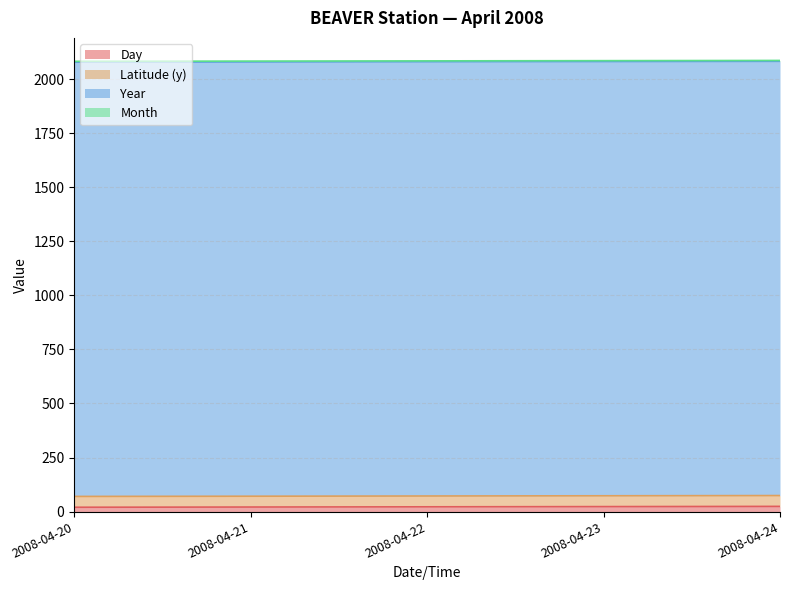

Reading left to right, extract all data points from this chart.

Day: 20.0	21.0	22.0	23.0	24.0
Latitude (y): 50.0	50.0	50.0	50.0	50.0
Year: 2008.0	2008.0	2008.0	2008.0	2008.0
Month: 4.0	4.0	4.0	4.0	4.0